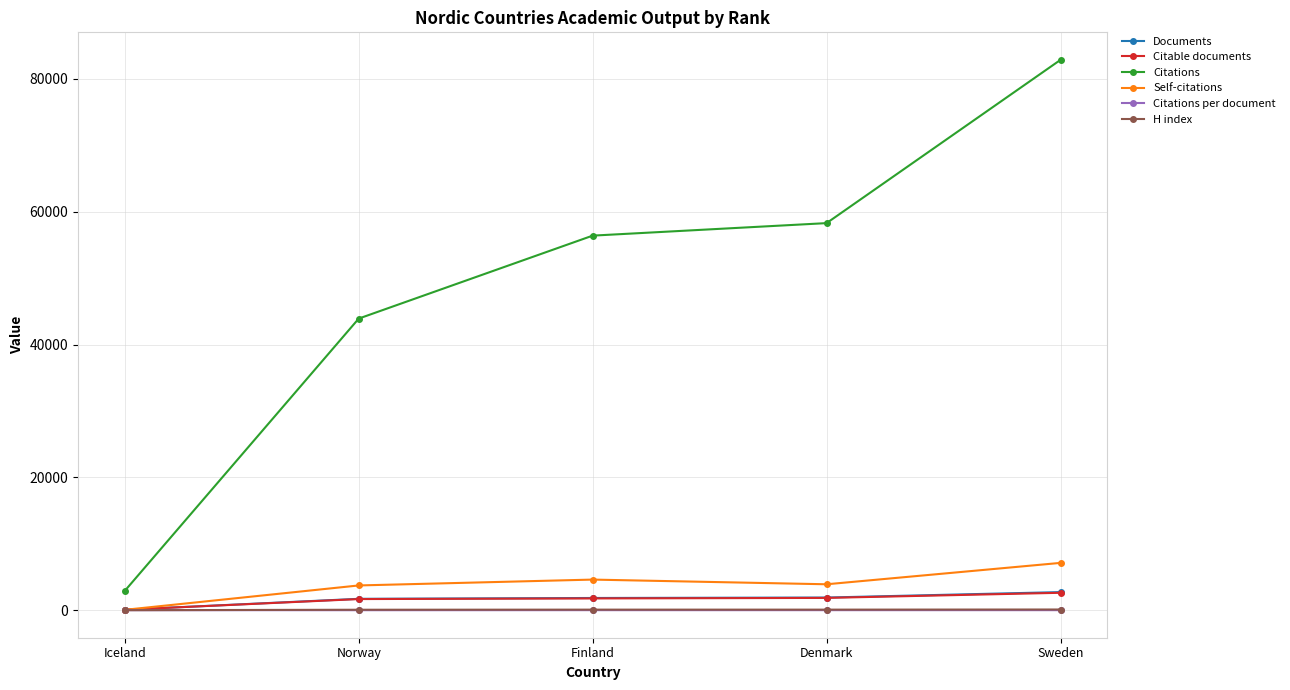

What is the label of the 1st point from the left?

Iceland